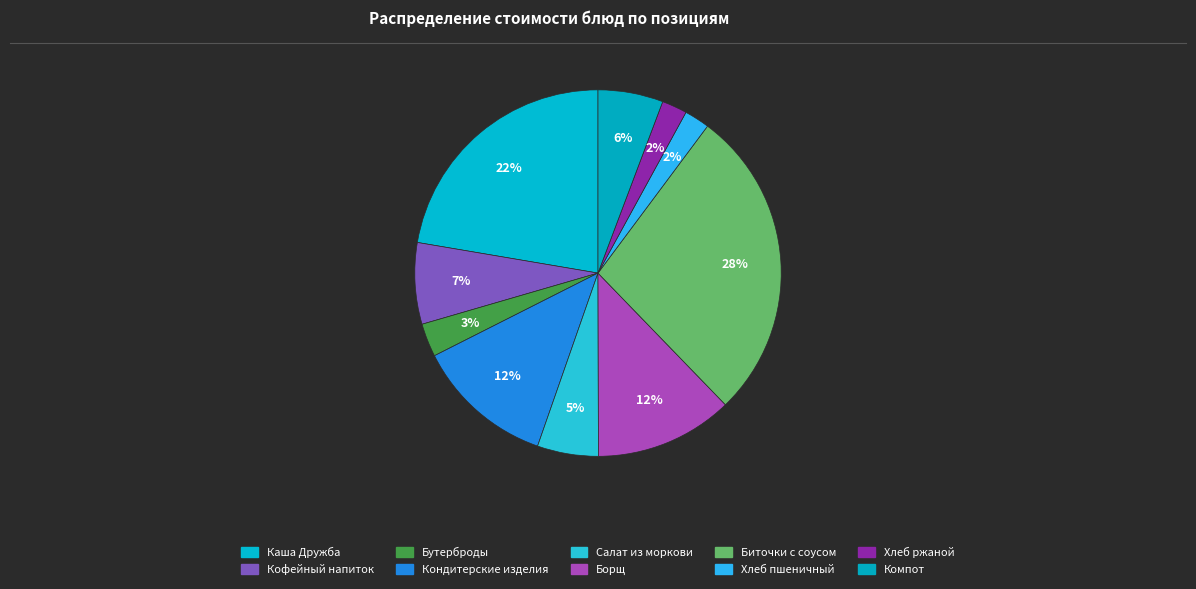

Count the number of slices in the pie.

10